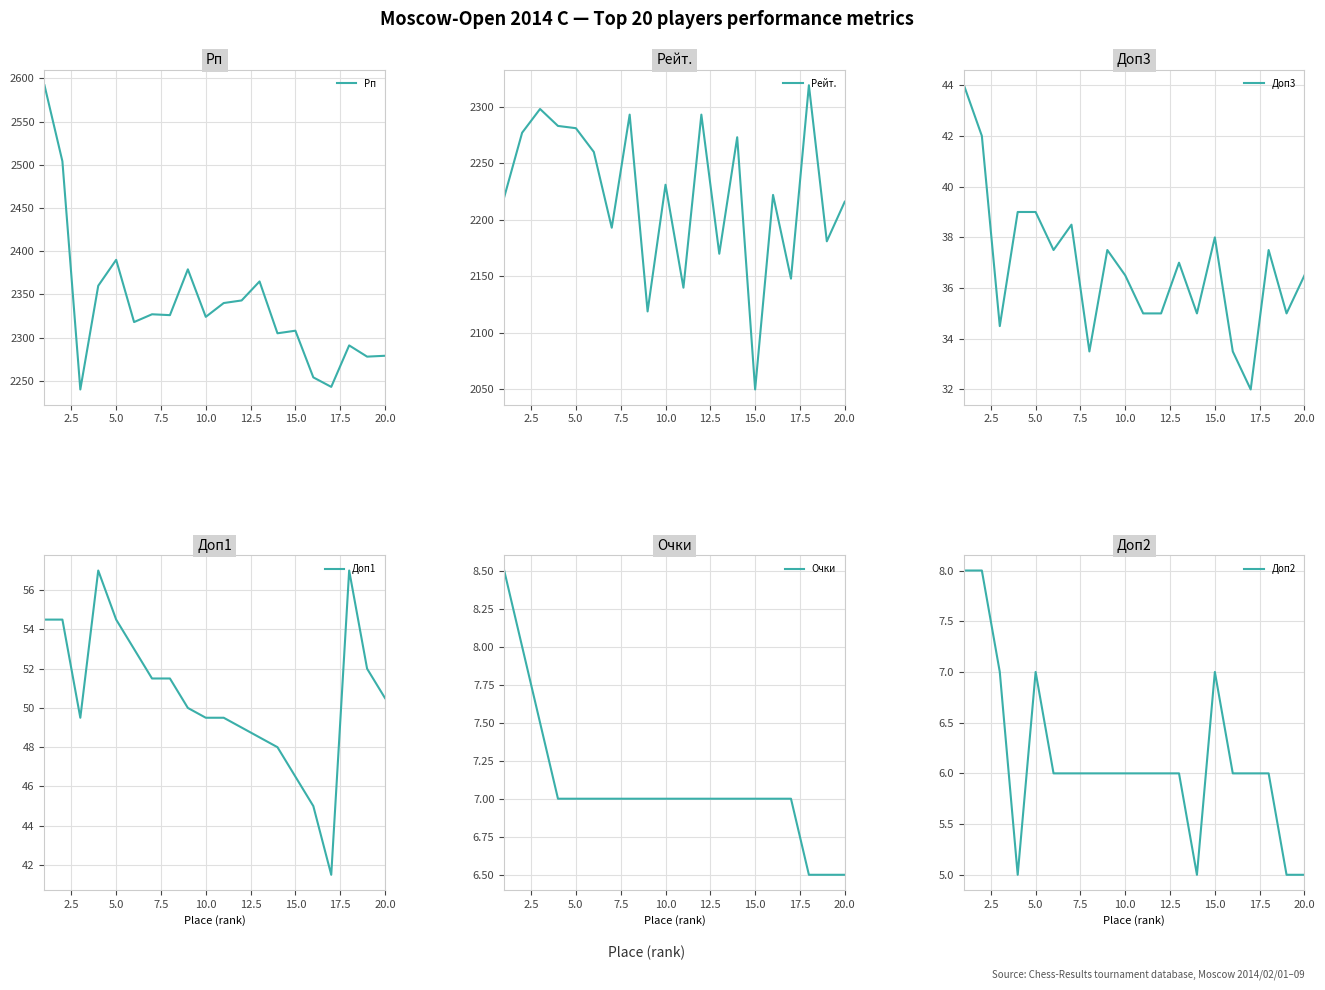

Which series has the largest range (max minus min)?

Рп